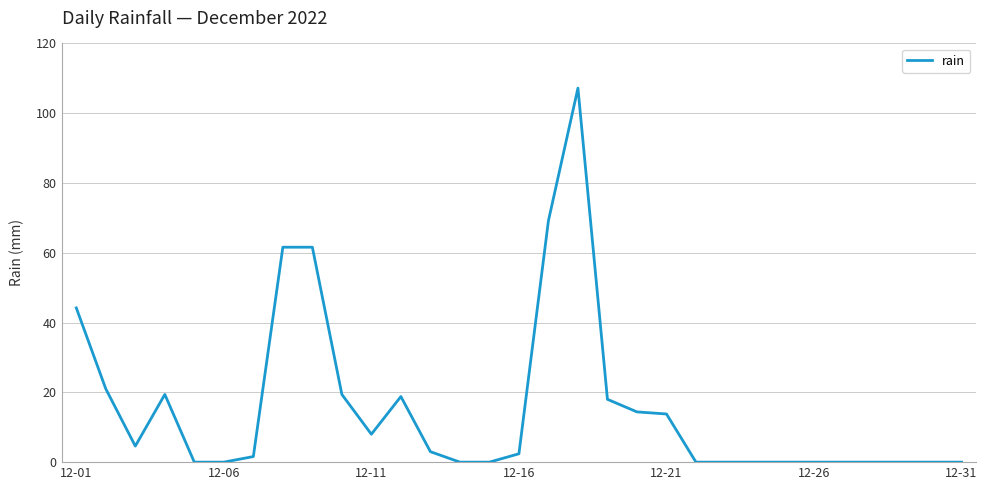

What is the maximum value shown in the chart?

107.2